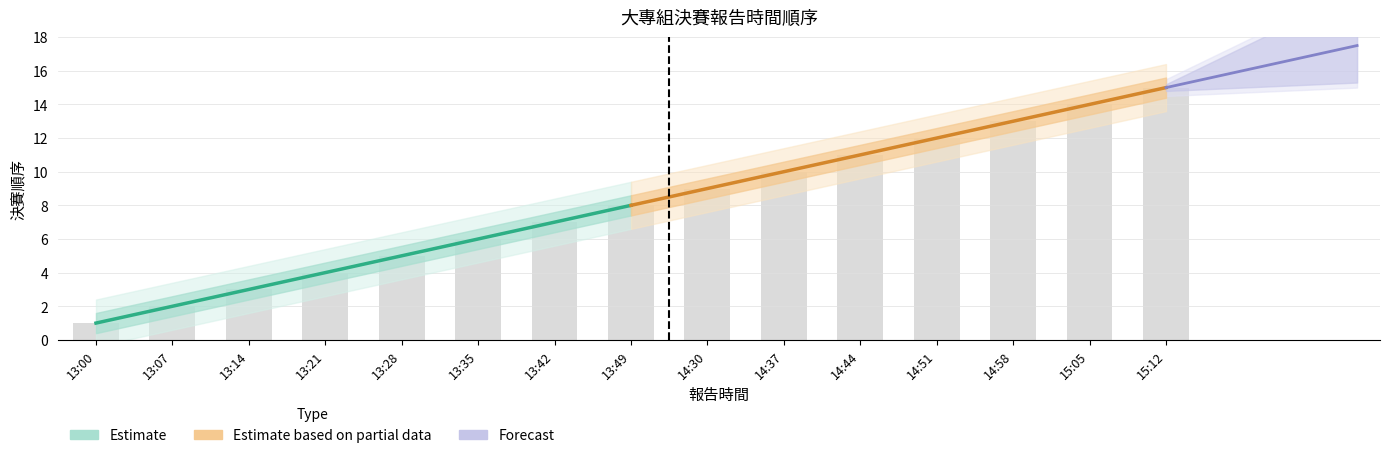

How many values exceed 8?

7